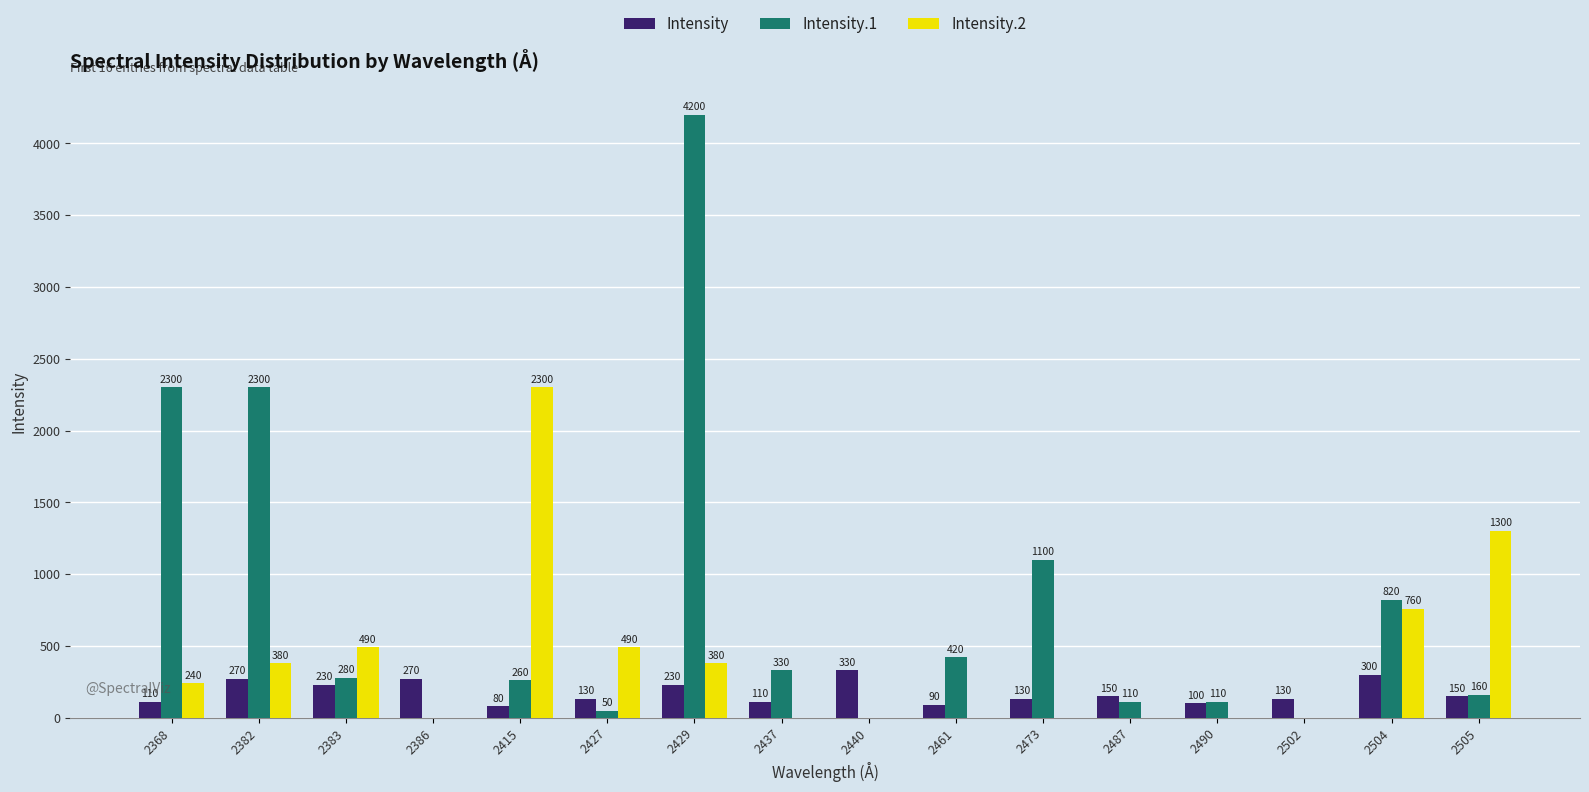

What are all the series names shown in the legend?

Intensity, Intensity.1, Intensity.2